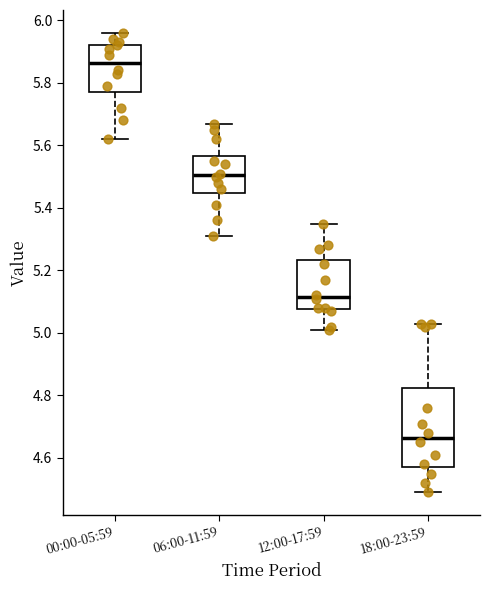

Where is the upper edge of the box for 12:00-17:59 on the y-axis? The values are not printed on the chart, so give them approximately, as read against the axis.

5.24